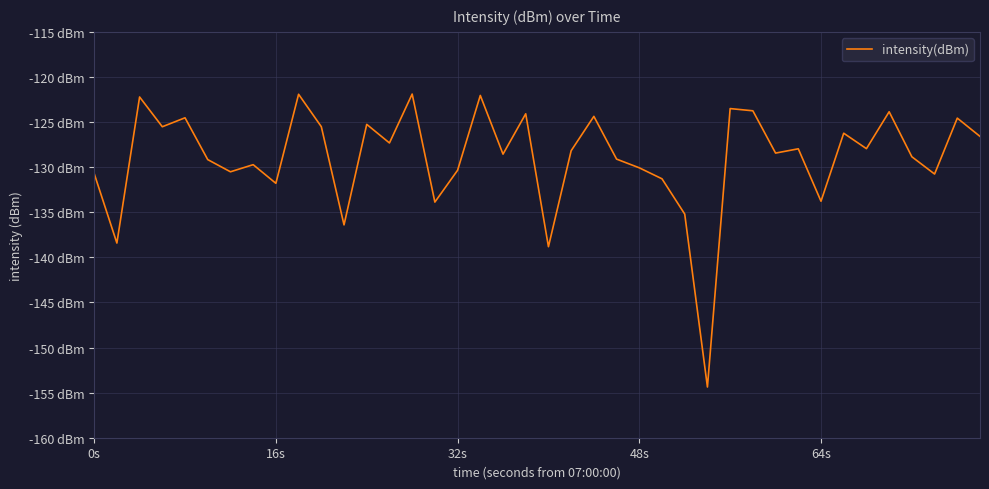

True or false: there are more than 2 points higher than both neighbors.

True